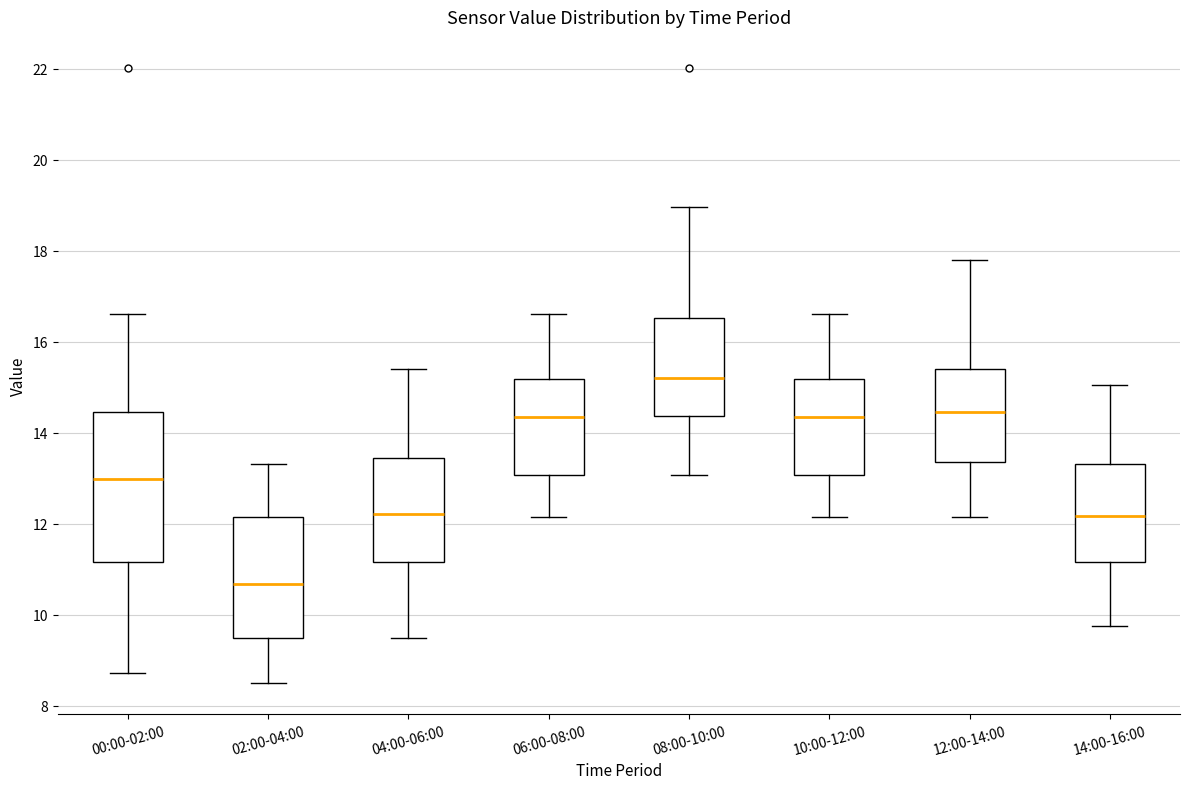

Reading left to right, read every box against the y-axis: the position of its median line, the range the box covers, and the ends of its whiskers. The values are not printed on the chart, so give them approximately, as read against the axis.

00:00-02:00: median 13.0, box 11.2 to 14.4, whiskers 8.8 to 16.6
02:00-04:00: median 10.6, box 9.4 to 12.2, whiskers 8.6 to 13.4
04:00-06:00: median 12.2, box 11.2 to 13.4, whiskers 9.6 to 15.4
06:00-08:00: median 14.4, box 13.0 to 15.2, whiskers 12.2 to 16.6
08:00-10:00: median 15.2, box 14.4 to 16.6, whiskers 13.0 to 19.0
10:00-12:00: median 14.4, box 13.0 to 15.2, whiskers 12.2 to 16.6
12:00-14:00: median 14.4, box 13.4 to 15.4, whiskers 12.2 to 17.8
14:00-16:00: median 12.2, box 11.2 to 13.4, whiskers 9.8 to 15.0